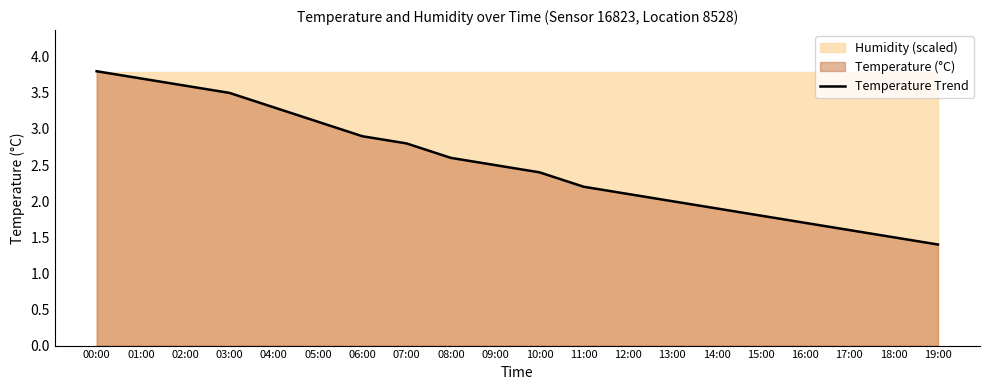

What position from the right is 01:00?

19